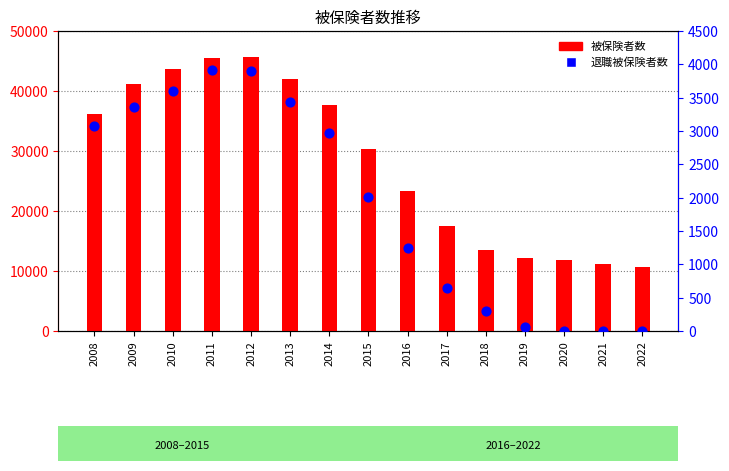

At how many categories does at least one series exceed 5682?

15